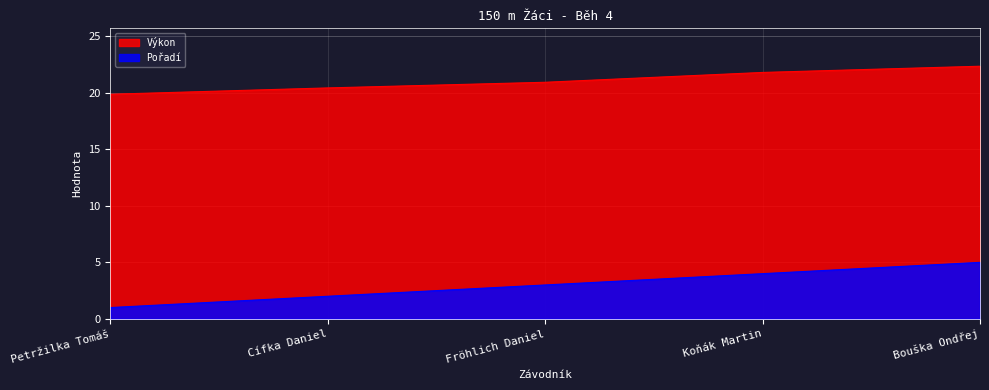

Where is Výkon nearest to the value 21?

Fröhlich Daniel